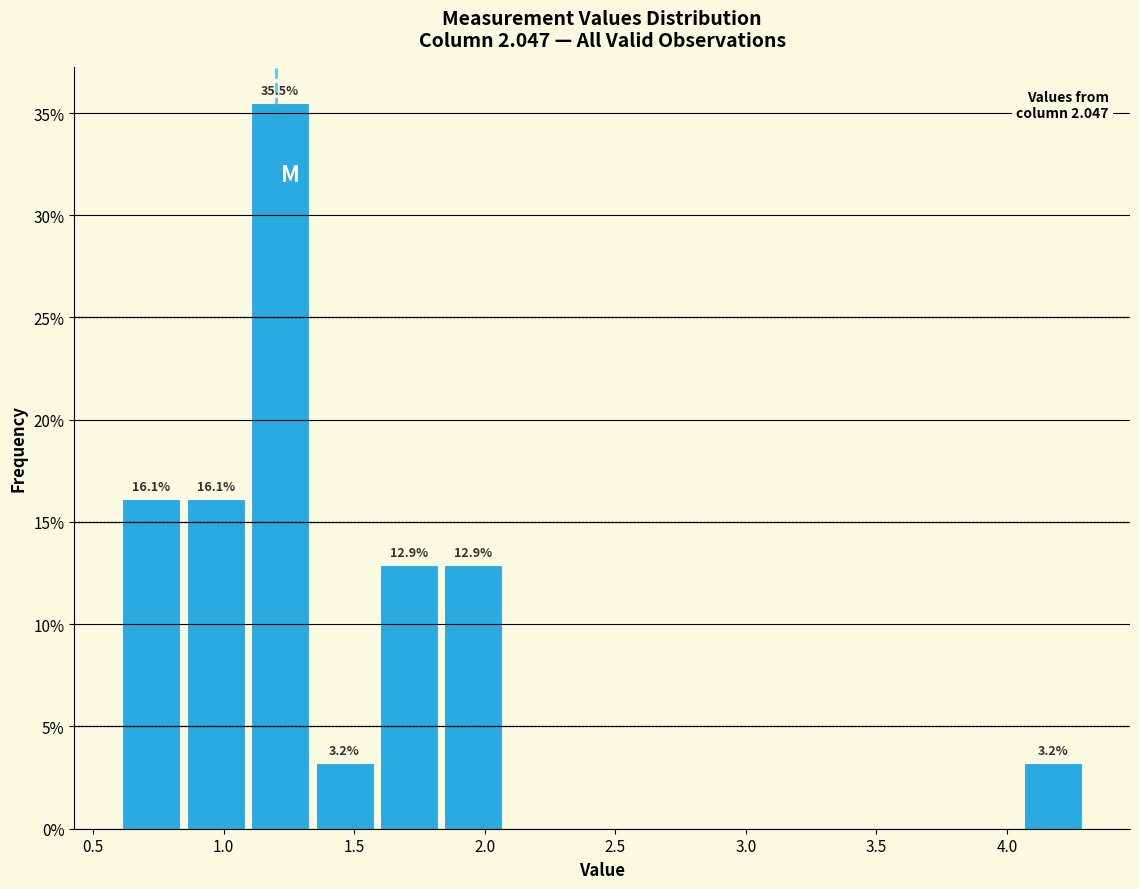

Which range on the x-axis has the tallest bar?

1.10 to 1.35